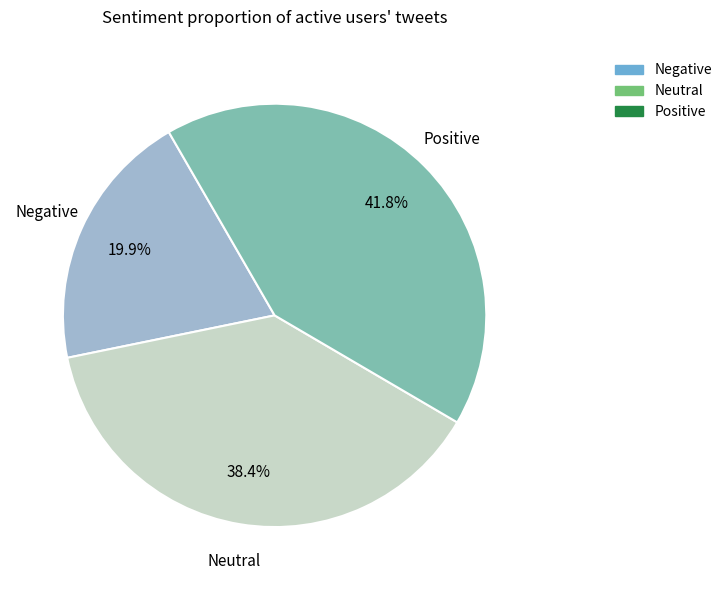

Is there any slice that represents more than half of the pie?

No